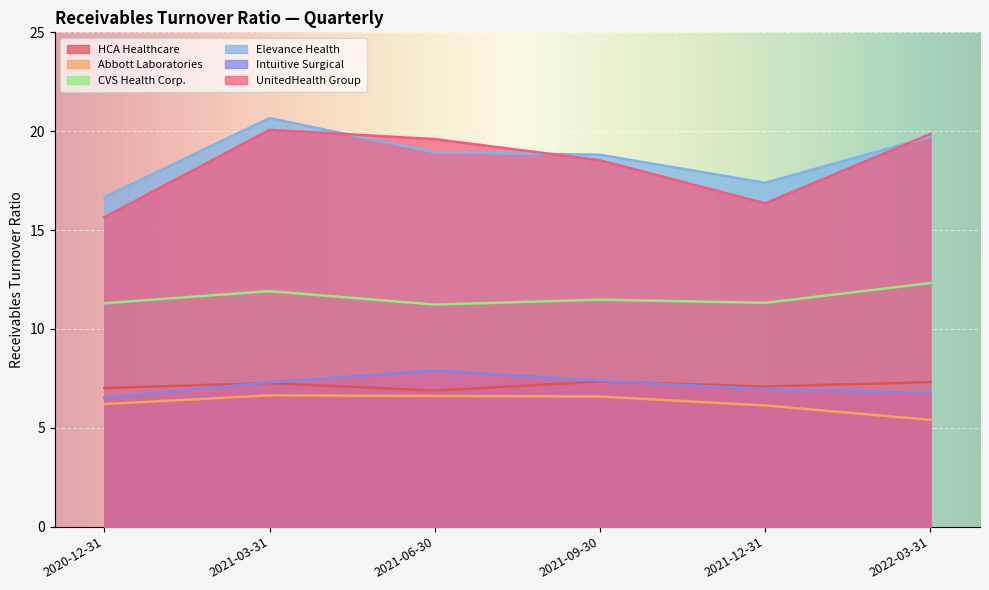

Reading right to left, list all the values displayed in this chart.

HCA Healthcare: 2022-03-31=7.3	2021-12-31=7.1	2021-09-30=7.3	2021-06-30=6.9	2021-03-31=7.3	2020-12-31=7.0
Abbott Laboratories: 2022-03-31=5.4	2021-12-31=6.1	2021-09-30=6.6	2021-06-30=6.6	2021-03-31=6.6	2020-12-31=6.2
CVS Health Corp.: 2022-03-31=12.3	2021-12-31=11.3	2021-09-30=11.5	2021-06-30=11.2	2021-03-31=11.9	2020-12-31=11.3
Elevance Health: 2022-03-31=19.7	2021-12-31=17.4	2021-09-30=18.8	2021-06-30=18.9	2021-03-31=20.7	2020-12-31=16.7
Intuitive Surgical: 2022-03-31=6.8	2021-12-31=7.0	2021-09-30=7.4	2021-06-30=7.9	2021-03-31=7.3	2020-12-31=6.5
UnitedHealth Group: 2022-03-31=19.9	2021-12-31=16.4	2021-09-30=18.5	2021-06-30=19.6	2021-03-31=20.1	2020-12-31=15.7